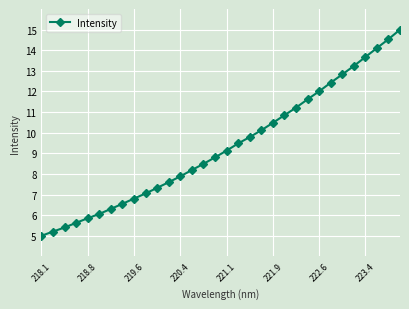

Is this an area chart (filled region under the line)?

No